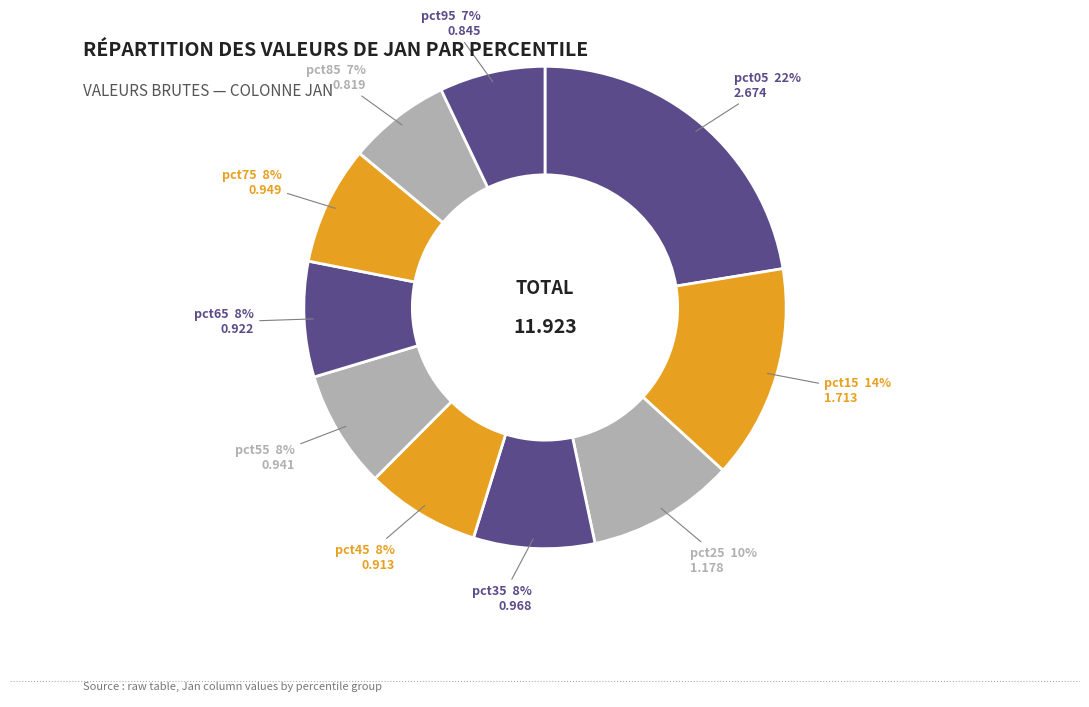

Count the number of slices in the pie.

10